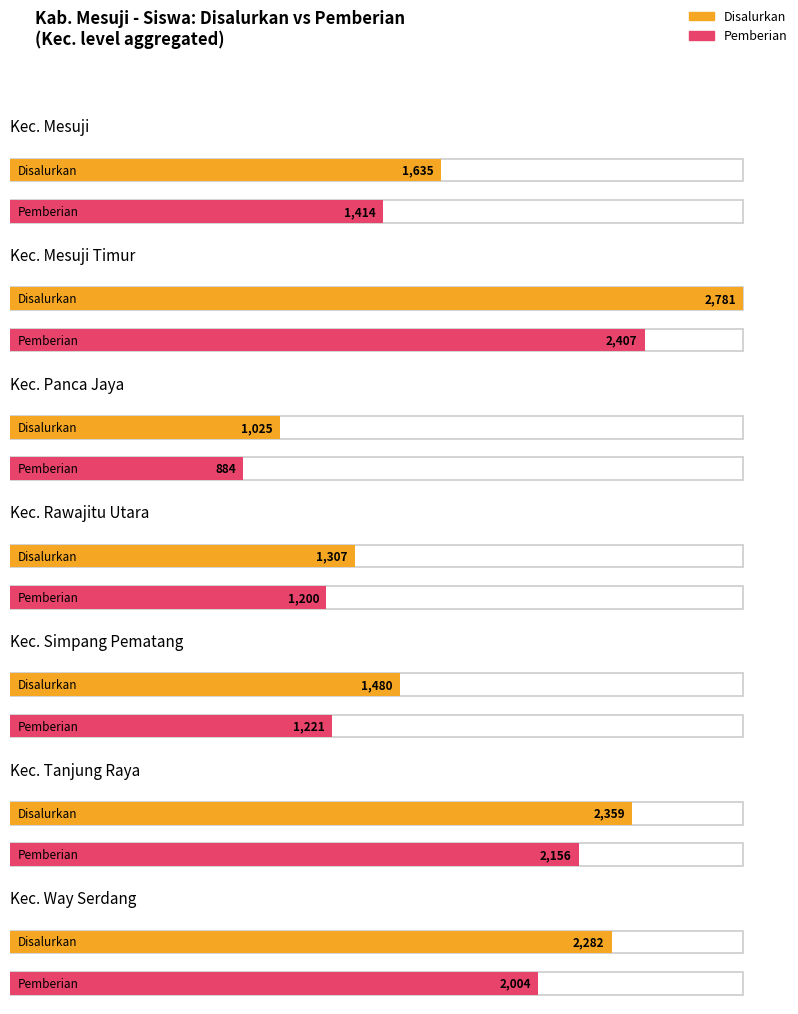

Reading right to left, transcribe all the data shown in this chart.

Disalurkan: Kec. Way Serdang SMK=78	Kec. Way Serdang SMA=129	Kec. Way Serdang SMP=613	Kec. Way Serdang SD=1462	Kec. Tanjung Raya SMK=331	Kec. Tanjung Raya SMA=144	Kec. Tanjung Raya SMP=524	Kec. Tanjung Raya SD=1360	Kec. Simpang Pematang SMK=159	Kec. Simpang Pematang SMA=97	Kec. Simpang Pematang SMP=369	Kec. Simpang Pematang SD=855	Kec. Rawajitu Utara SMK=100	Kec. Rawajitu Utara SMA=26	Kec. Rawajitu Utara SMP=246	Kec. Rawajitu Utara SD=935	Kec. Panca Jaya SMK=61	Kec. Panca Jaya SMA=49	Kec. Panca Jaya SMP=226	Kec. Panca Jaya SD=689	Kec. Mesuji Timur SMK=287	Kec. Mesuji Timur SMA=224	Kec. Mesuji Timur SMP=689	Kec. Mesuji Timur SD=1581	Kec. Mesuji SMK=58	Kec. Mesuji SMA=208	Kec. Mesuji SMP=427	Kec. Mesuji SD=942
Pemberian: Kec. Way Serdang SMK=74	Kec. Way Serdang SMA=128	Kec. Way Serdang SMP=526	Kec. Way Serdang SD=1276	Kec. Tanjung Raya SMK=324	Kec. Tanjung Raya SMA=142	Kec. Tanjung Raya SMP=445	Kec. Tanjung Raya SD=1245	Kec. Simpang Pematang SMK=144	Kec. Simpang Pematang SMA=93	Kec. Simpang Pematang SMP=321	Kec. Simpang Pematang SD=663	Kec. Rawajitu Utara SMK=88	Kec. Rawajitu Utara SMA=26	Kec. Rawajitu Utara SMP=201	Kec. Rawajitu Utara SD=885	Kec. Panca Jaya SMK=60	Kec. Panca Jaya SMA=49	Kec. Panca Jaya SMP=177	Kec. Panca Jaya SD=598	Kec. Mesuji Timur SMK=251	Kec. Mesuji Timur SMA=212	Kec. Mesuji Timur SMP=566	Kec. Mesuji Timur SD=1378	Kec. Mesuji SMK=58	Kec. Mesuji SMA=207	Kec. Mesuji SMP=365	Kec. Mesuji SD=784